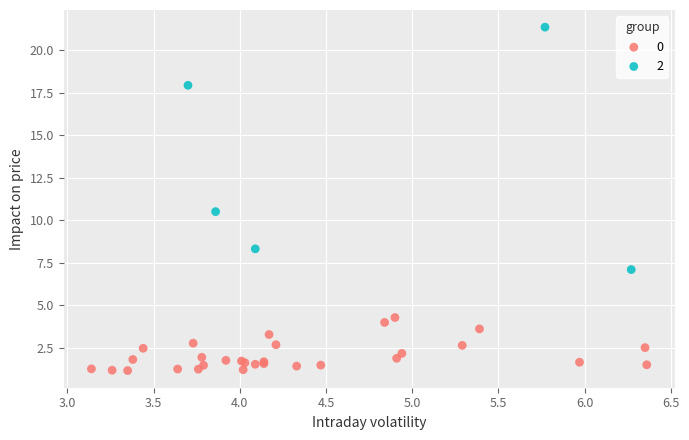

What are all the series names shown in the legend?

0, 2